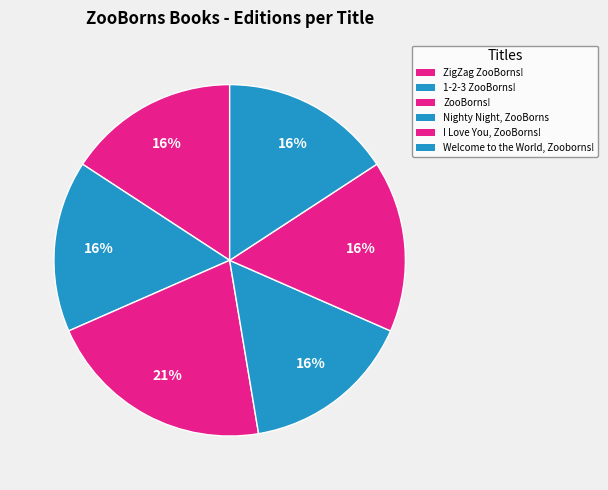

Count the number of slices in the pie.

6